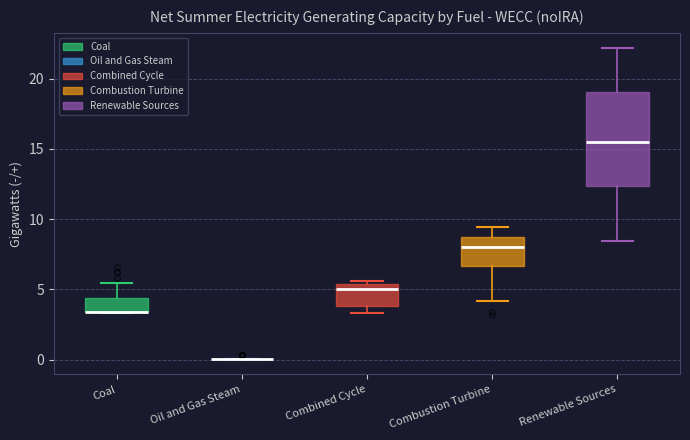

Where does the median line of the box for Renewable Sources sit on the y-axis? The values are not printed on the chart, so give them approximately, as read against the axis.

15.5